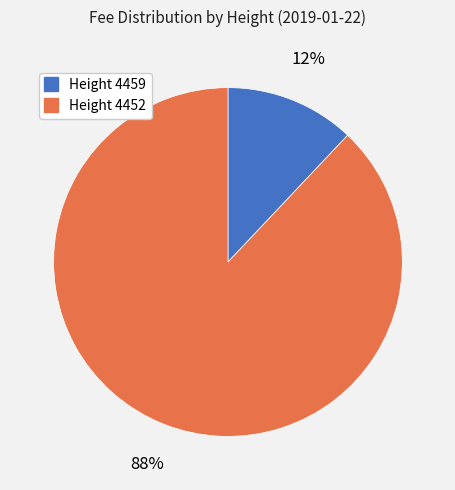

To the nearest percent, what is the average slice percentage?

50%